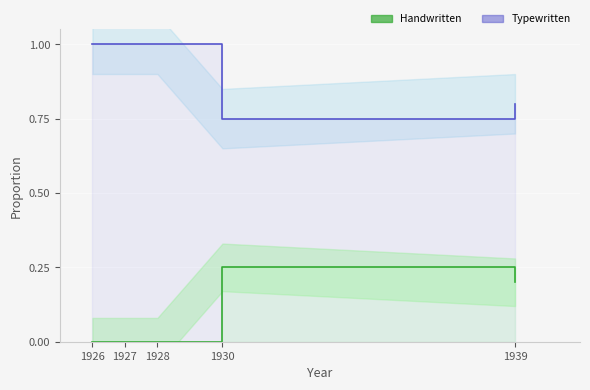

At which category does Typewritten reach its first local valley?

1930